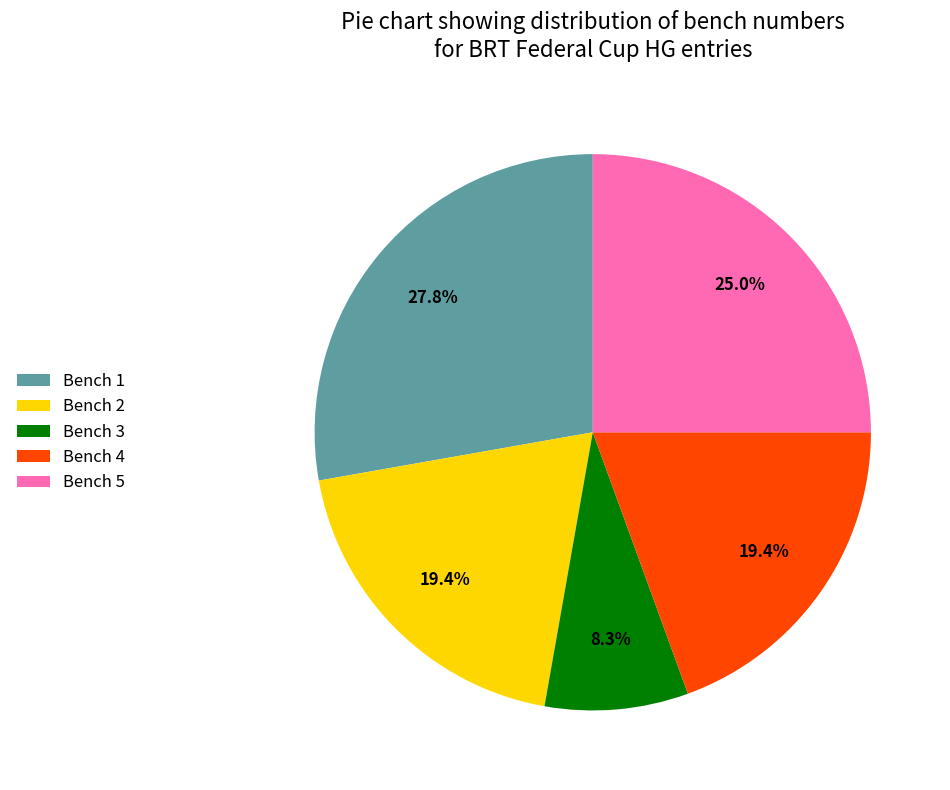

How many slices are in this pie chart?

5